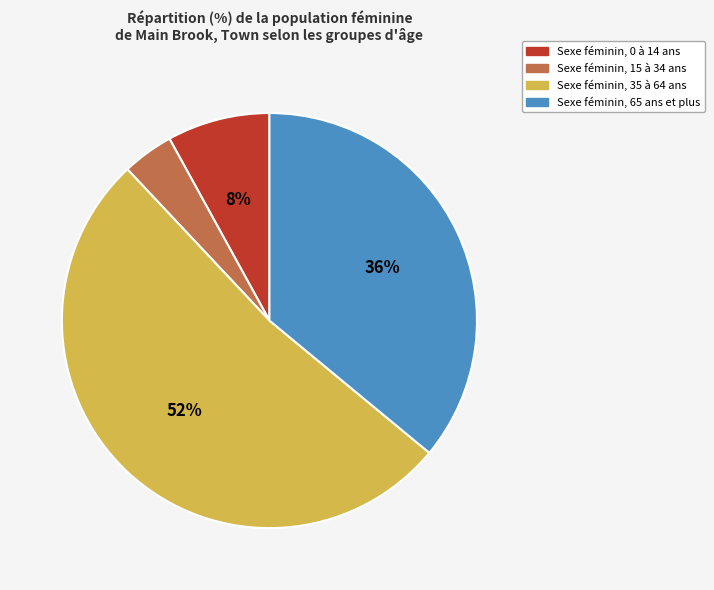

Is there a majority slice in this chart?

Yes